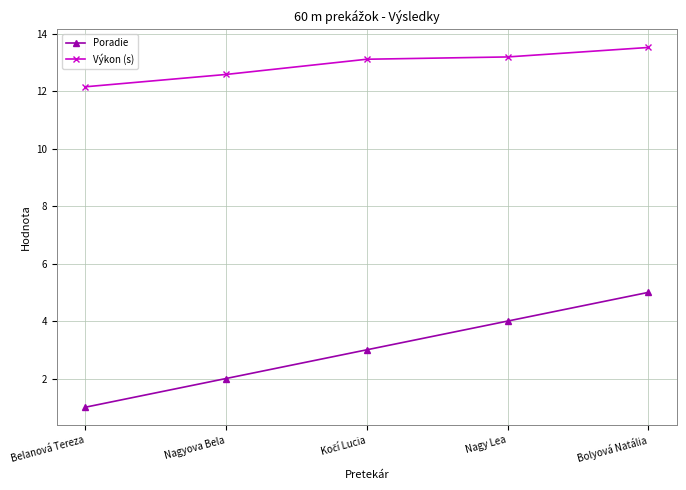

Is it true that Poradie equals 4.0 at Nagy Lea?

True